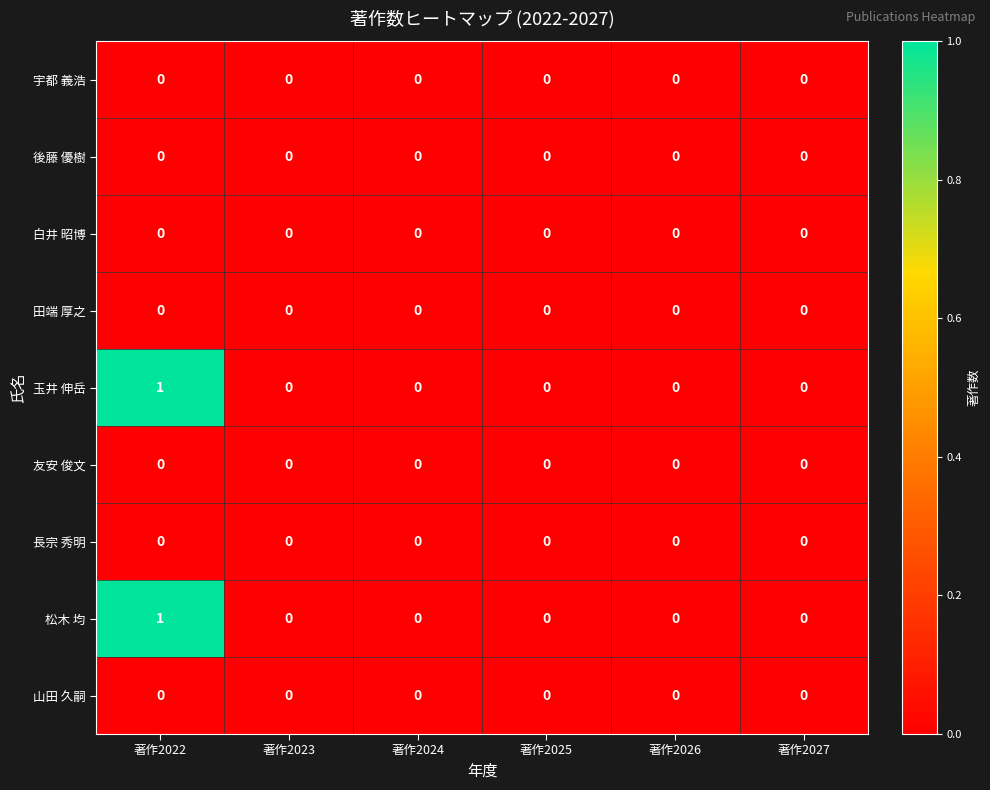

At which category is the sum across all series the highest?

著作2022